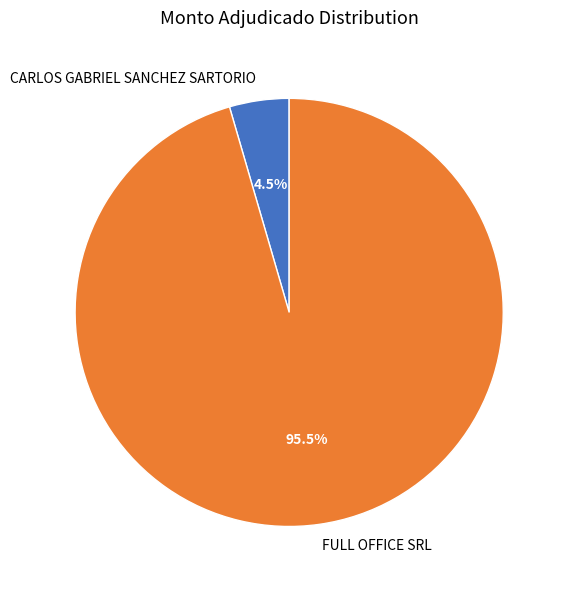

Which slice is the smallest?

CARLOS GABRIEL SANCHEZ SARTORIO